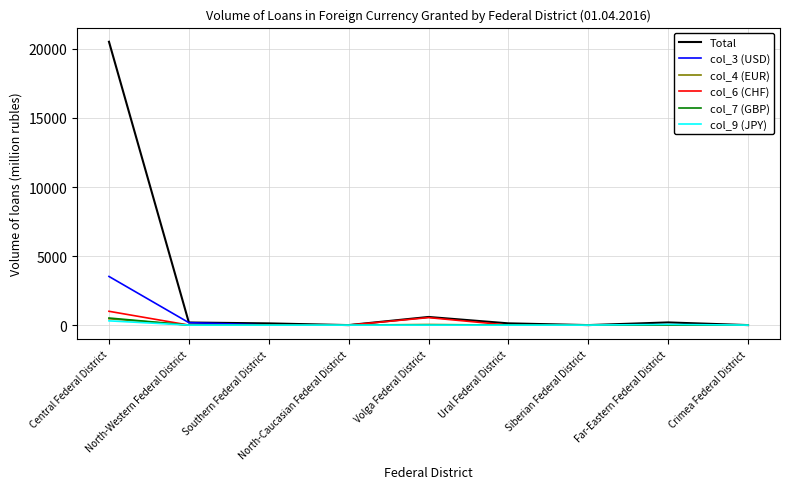

The value of col_3 (USD) at Crimea Federal District is 0. True or false?

True